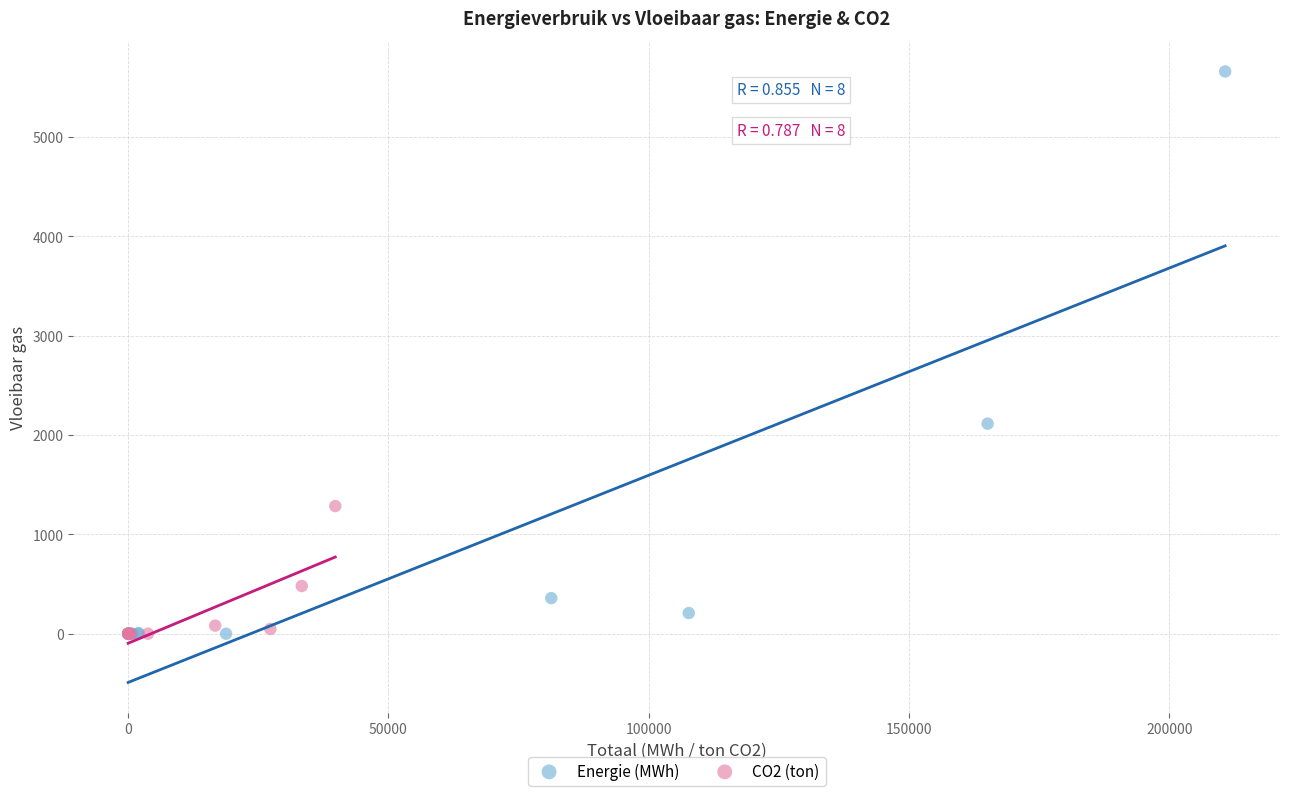

Which series reaches the maximum Y coordinate?

Energie (MWh)